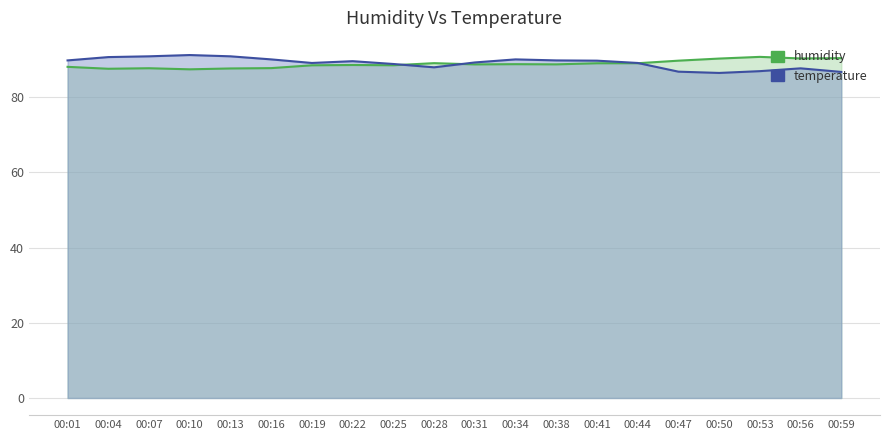

What is the difference between the second highest and second lowest values in the temperature series?

4.1